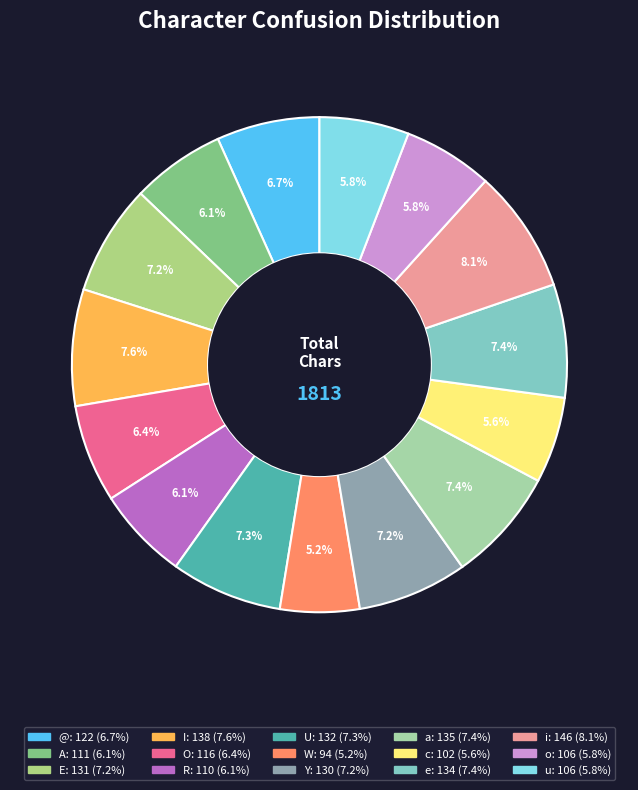

Is the sum of u and e greater than half?

No